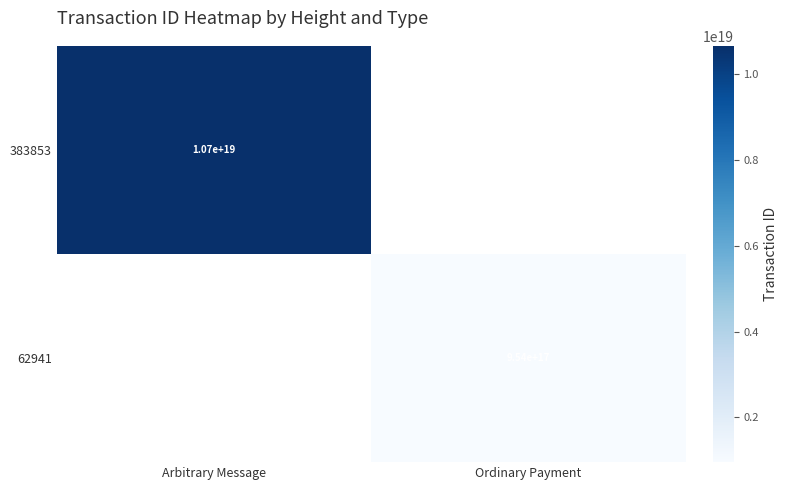

At Ordinary Payment, list the series in order from smallest to largest.

383853, 62941